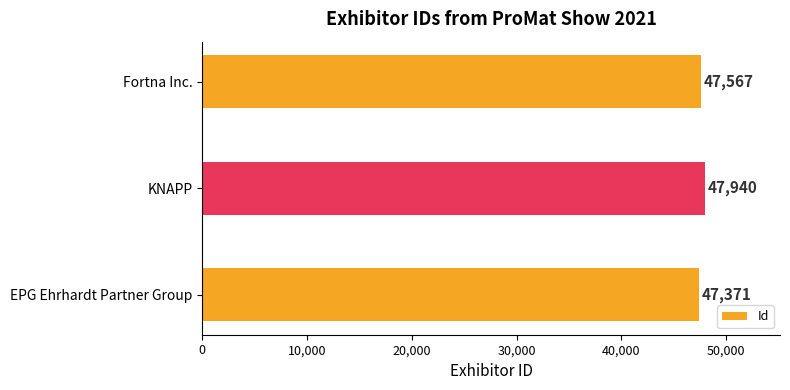

Count the values in the range 47371 to 47940.

3